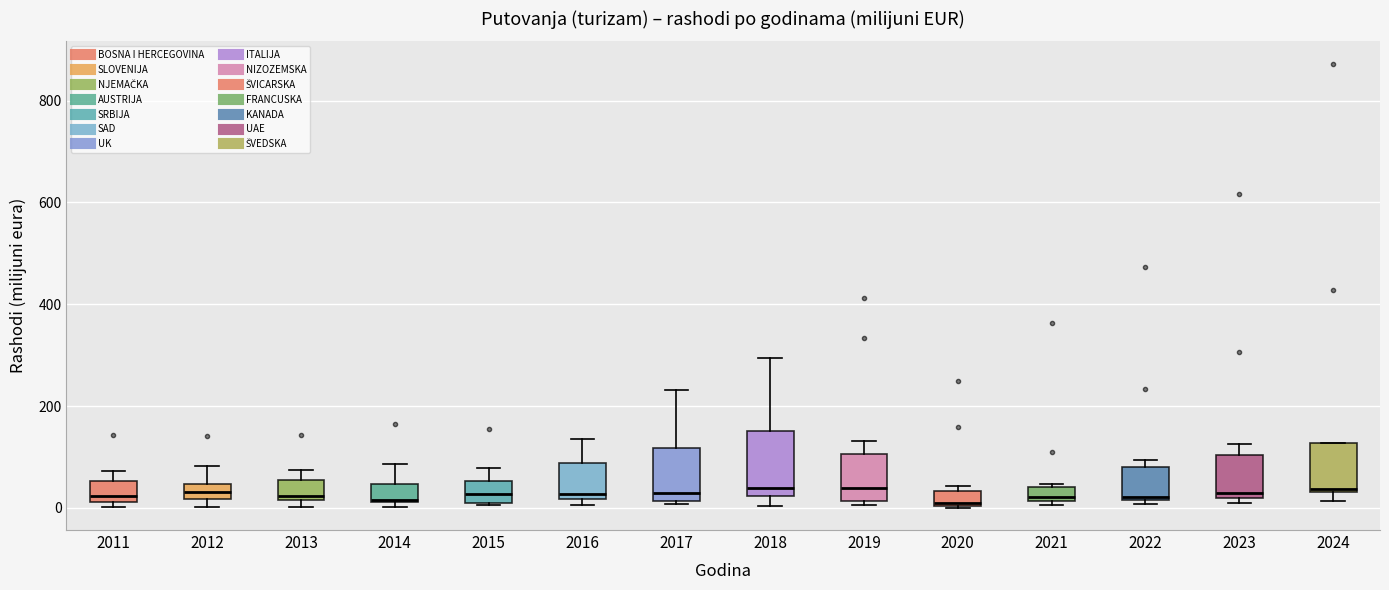

Where is the lower edge of the box at x = 2021 on the y-axis? The values are not printed on the chart, so give them approximately, as read against the axis.

20